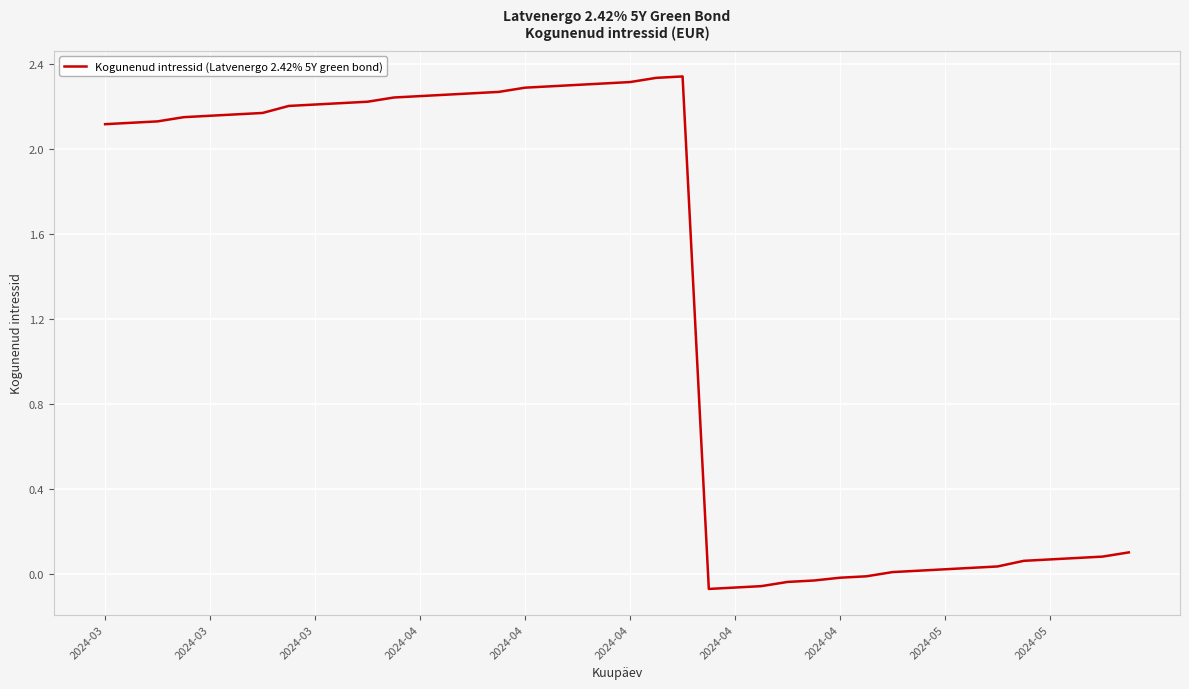

Where does the data first go above 2?

2024-03